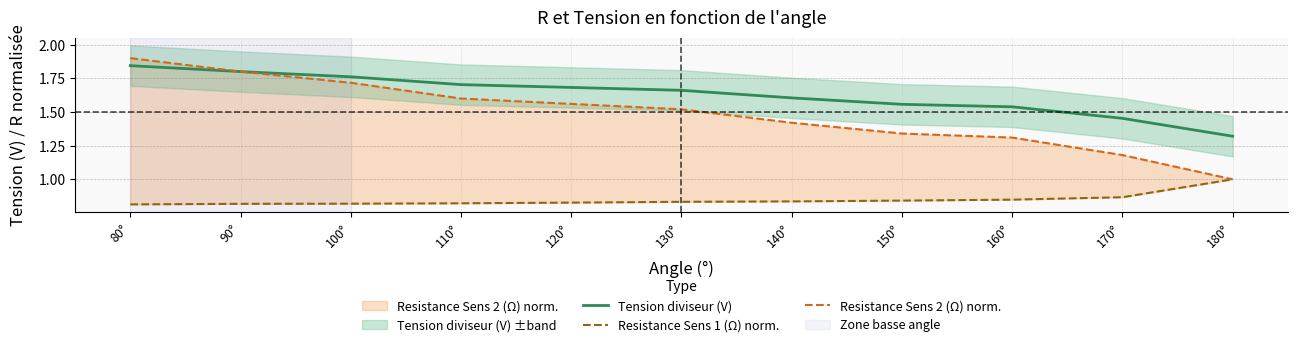

Which series has the widest spread of values?

Resistance Sens 2 (Ω) norm.